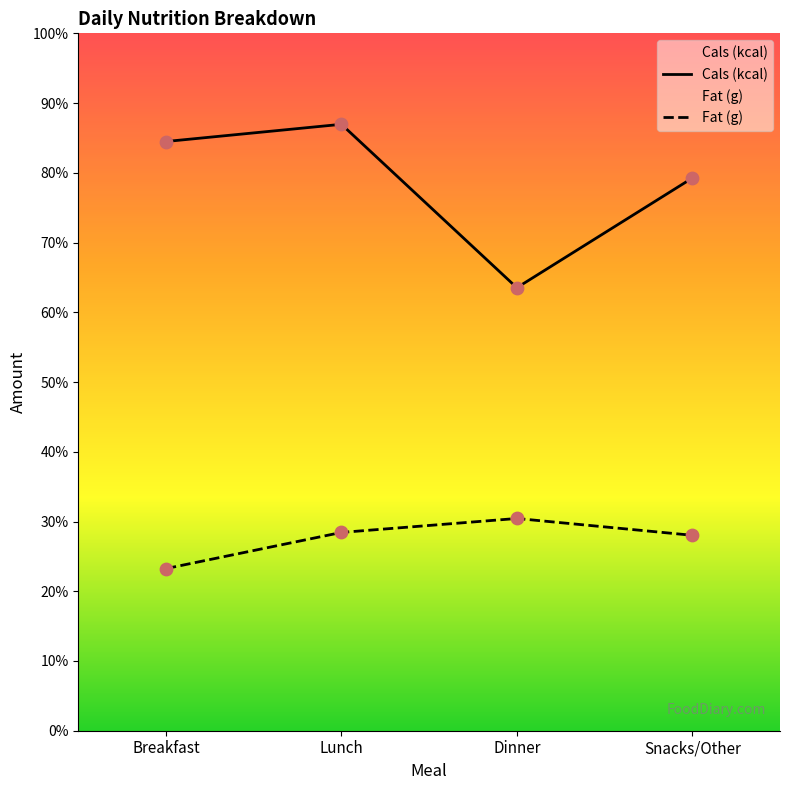

What is the total value across all series at Lunch?

374.2